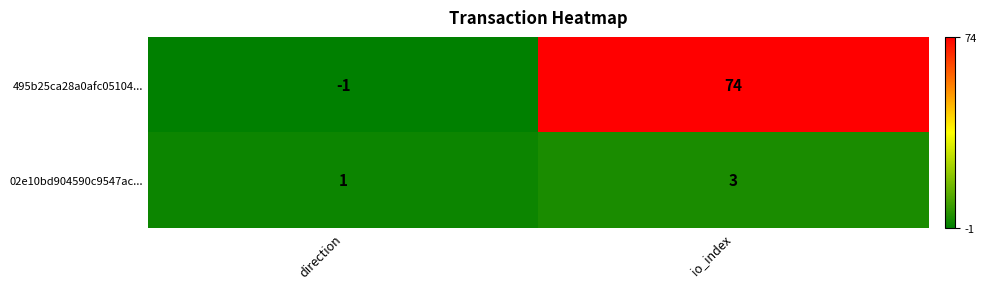

What is the difference between the 495b25ca28a0afc05104... values at direction and io_index?

75